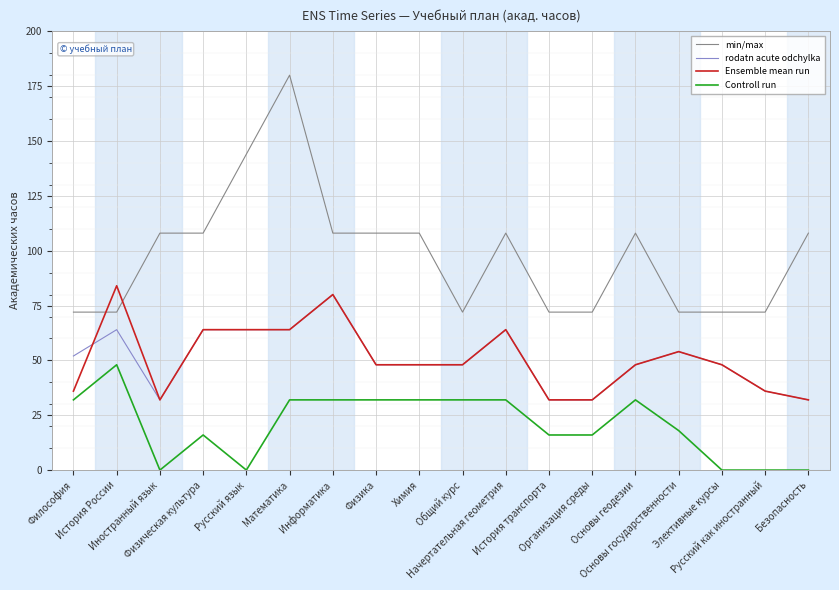

What is the lowest value of the min/max series?

72